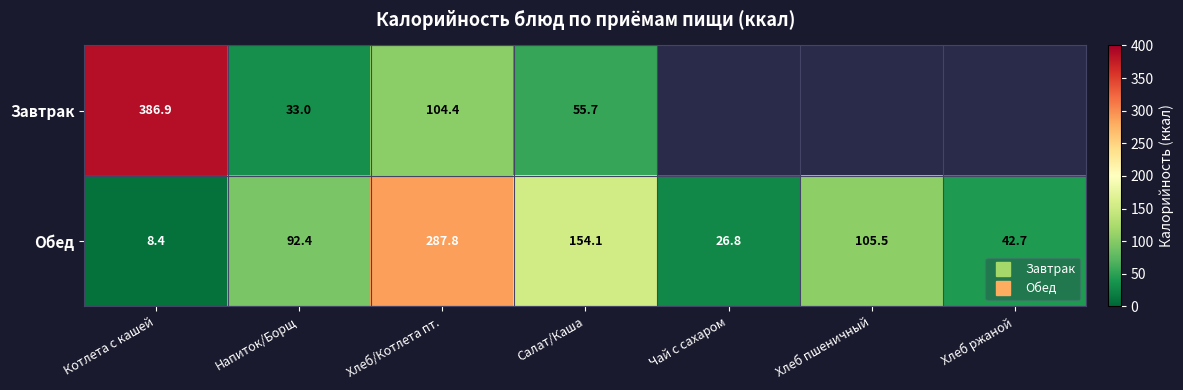

What is the spread (max minus min) of values at Салат/Каша?

98.4